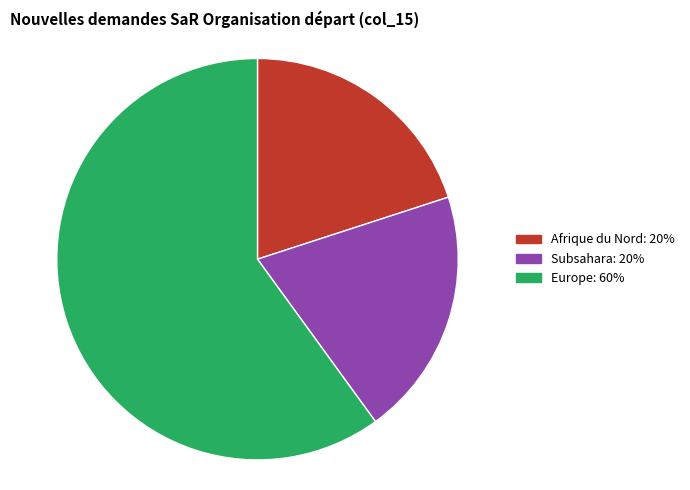

Is there a majority slice in this chart?

Yes